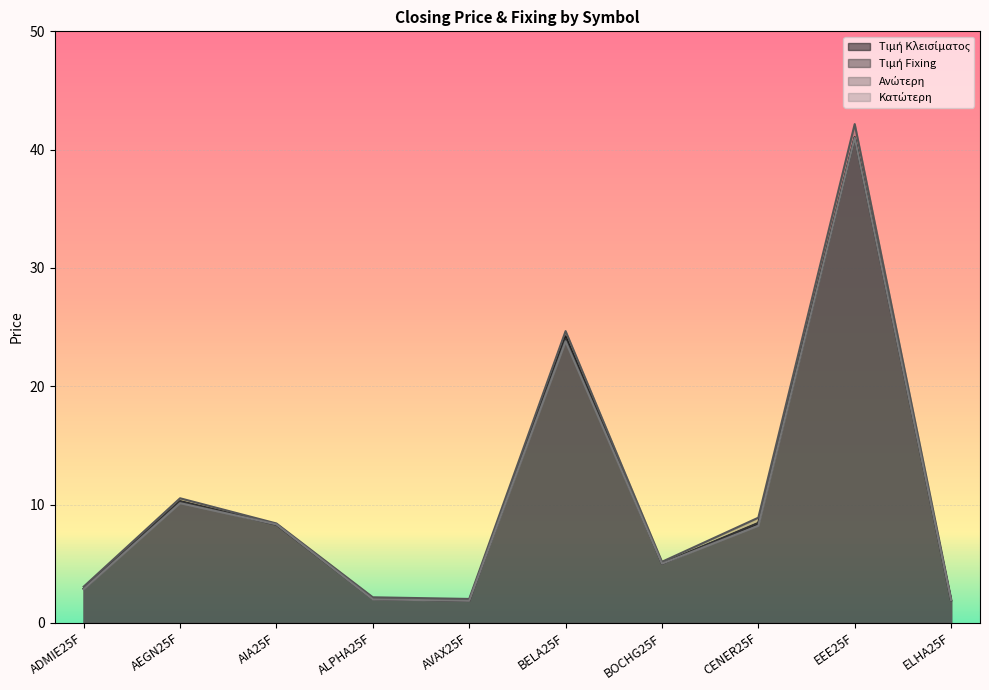

What is the sum of all Τιμή Fixing values?

105.7